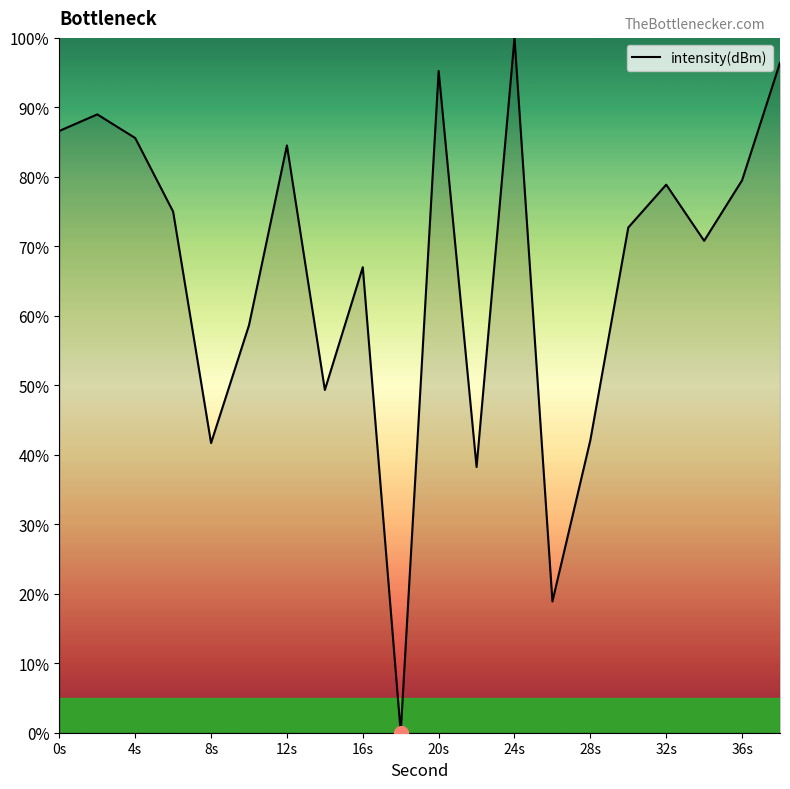

What is the difference between the maximum and minimum values?

100.0